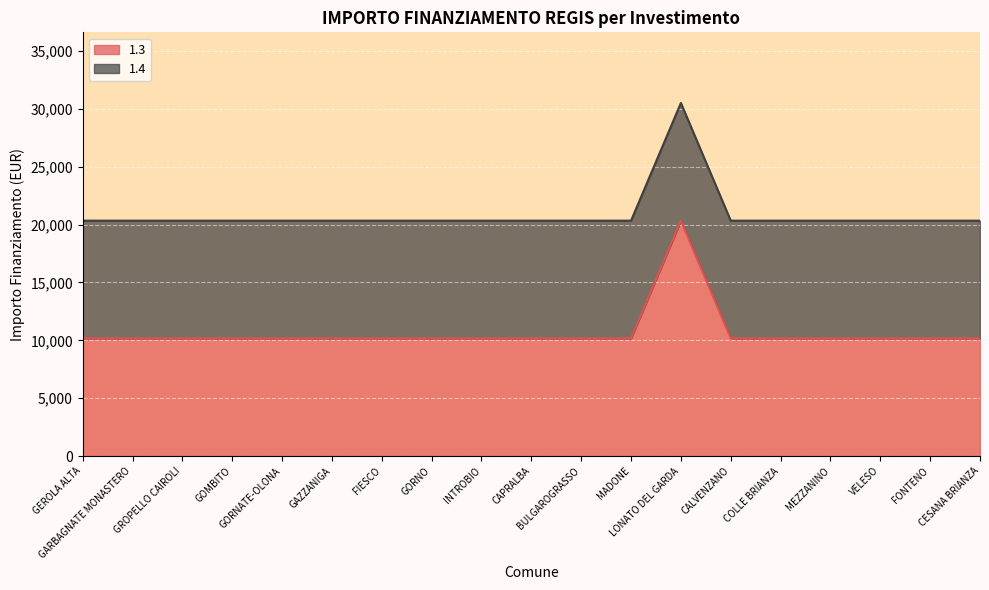

What is the highest value of the 1.3 series?

20344